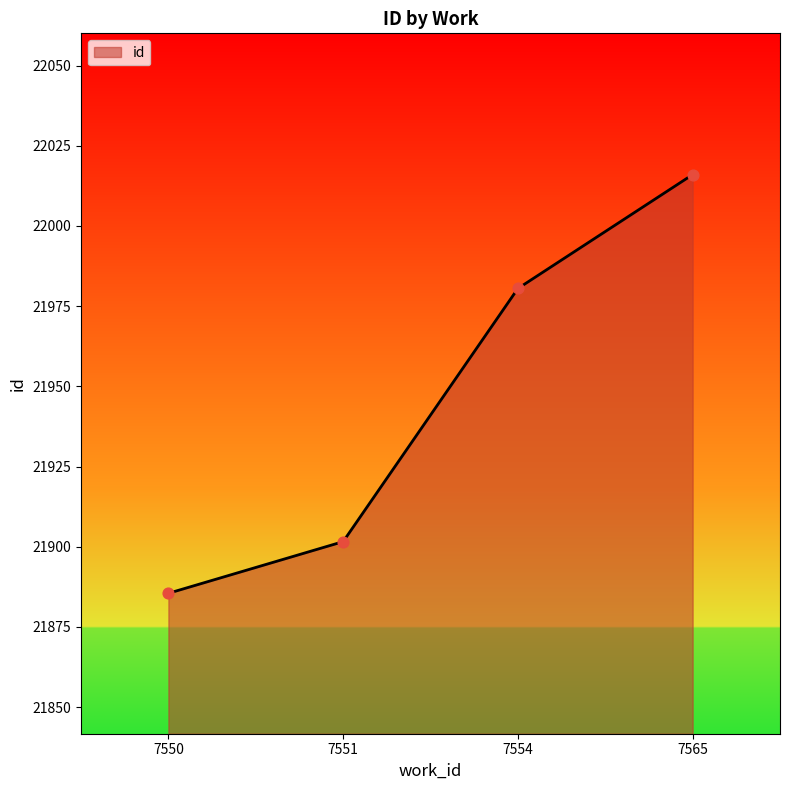

What is the highest value of the id series?

22016.0